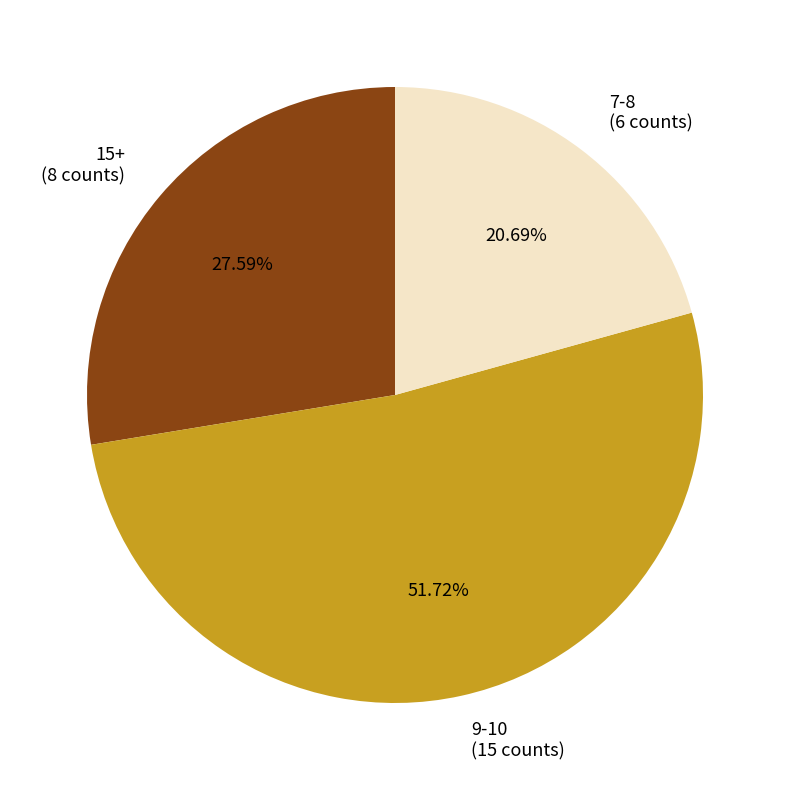

What percentage is NOT represented by 7-8?

79.3%